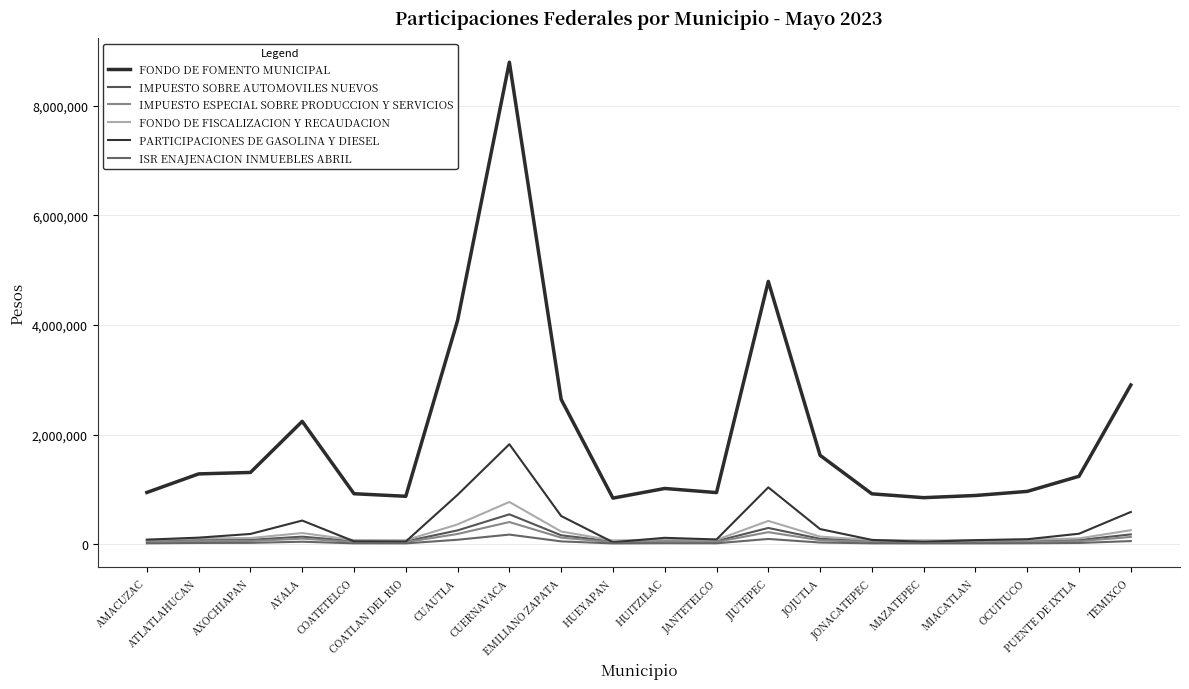

What is the label of the 8th point from the left?

CUERNAVACA